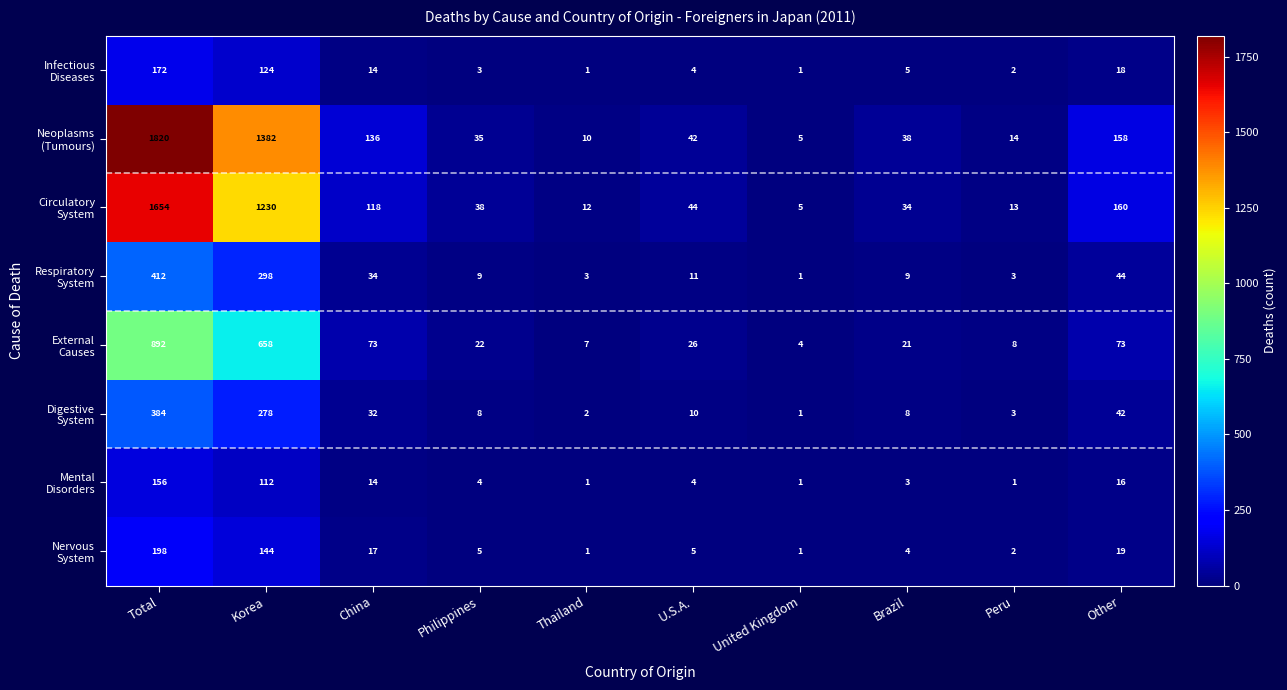

At which category is the sum across all series the highest?

Total